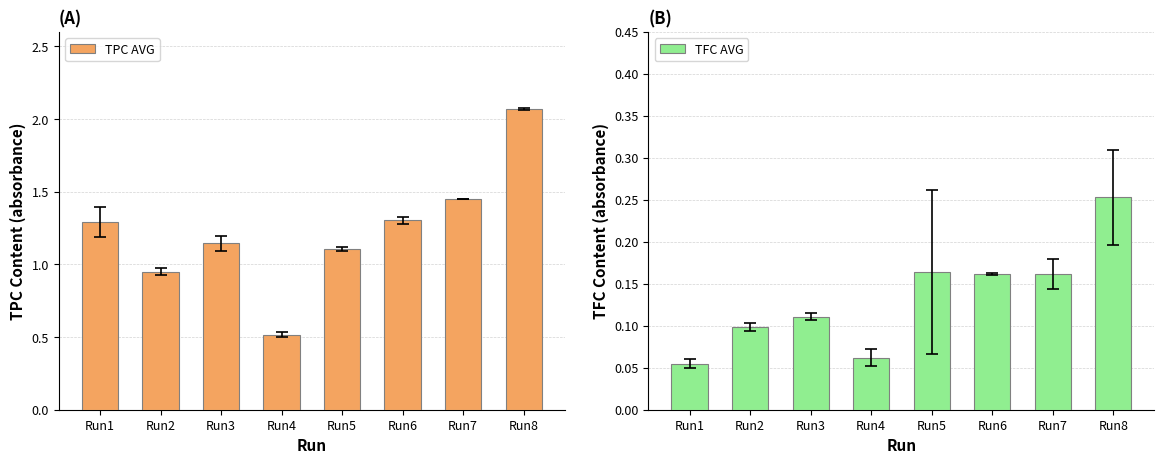

Where does the TPC AVG series first go above 1?

Run1